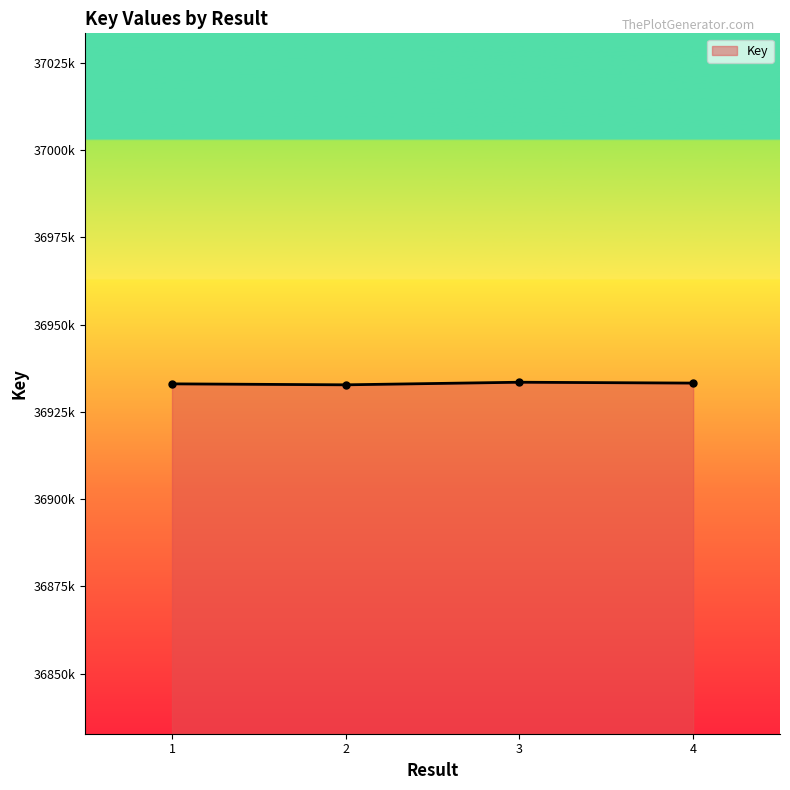

What is the sum of all values?

147732590